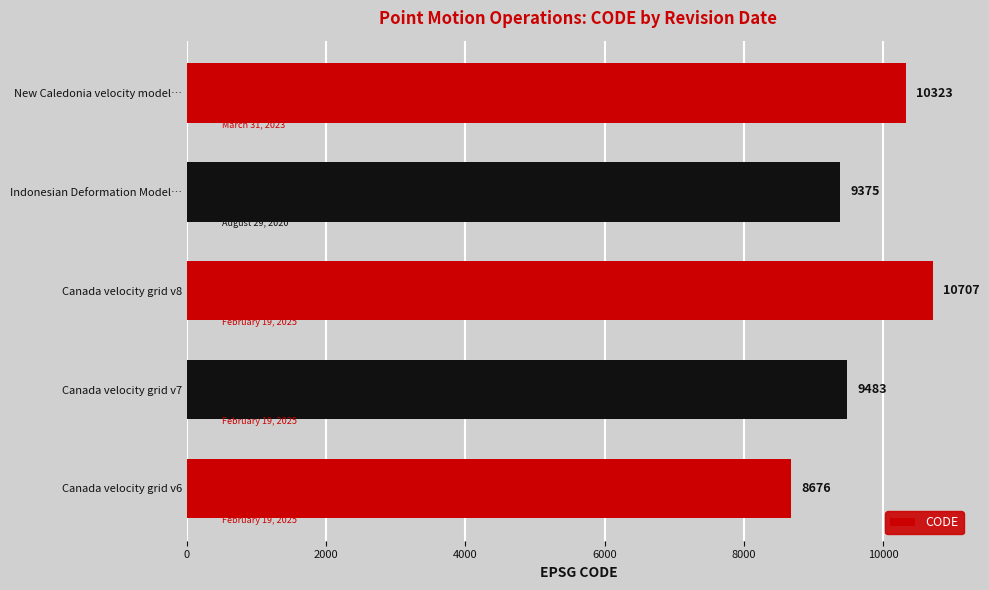

At which category does the chart reach its peak across all series?

Canada velocity grid v8